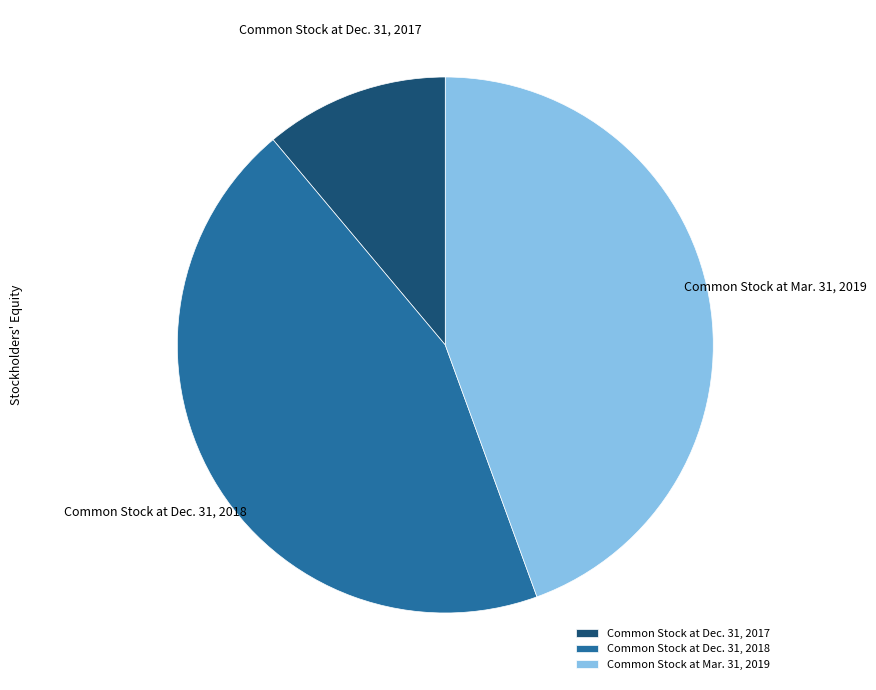

Is it true that Common Stock at Dec. 31, 2018 is 44% of the pie?

True